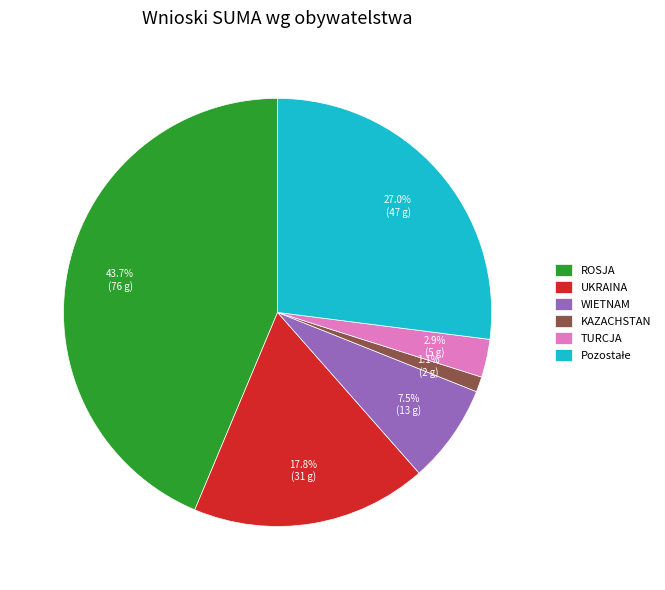

Between UKRAINA and ROSJA, which is larger?

ROSJA